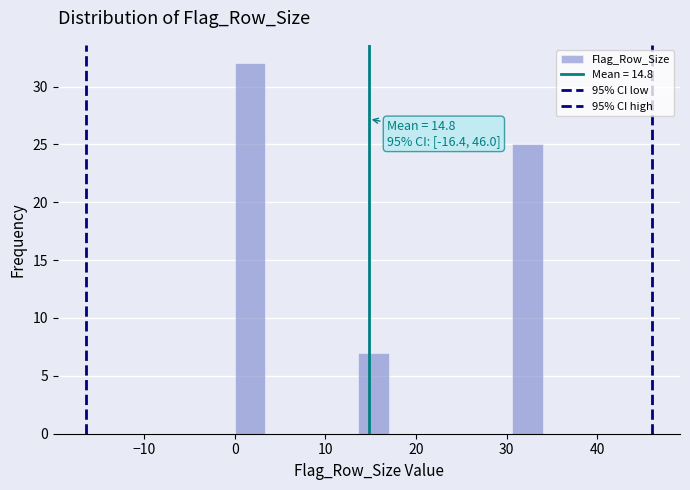

Around what value on the x-axis is the tallest bar? Give the approximate position of its centre, as read against the axis.

2